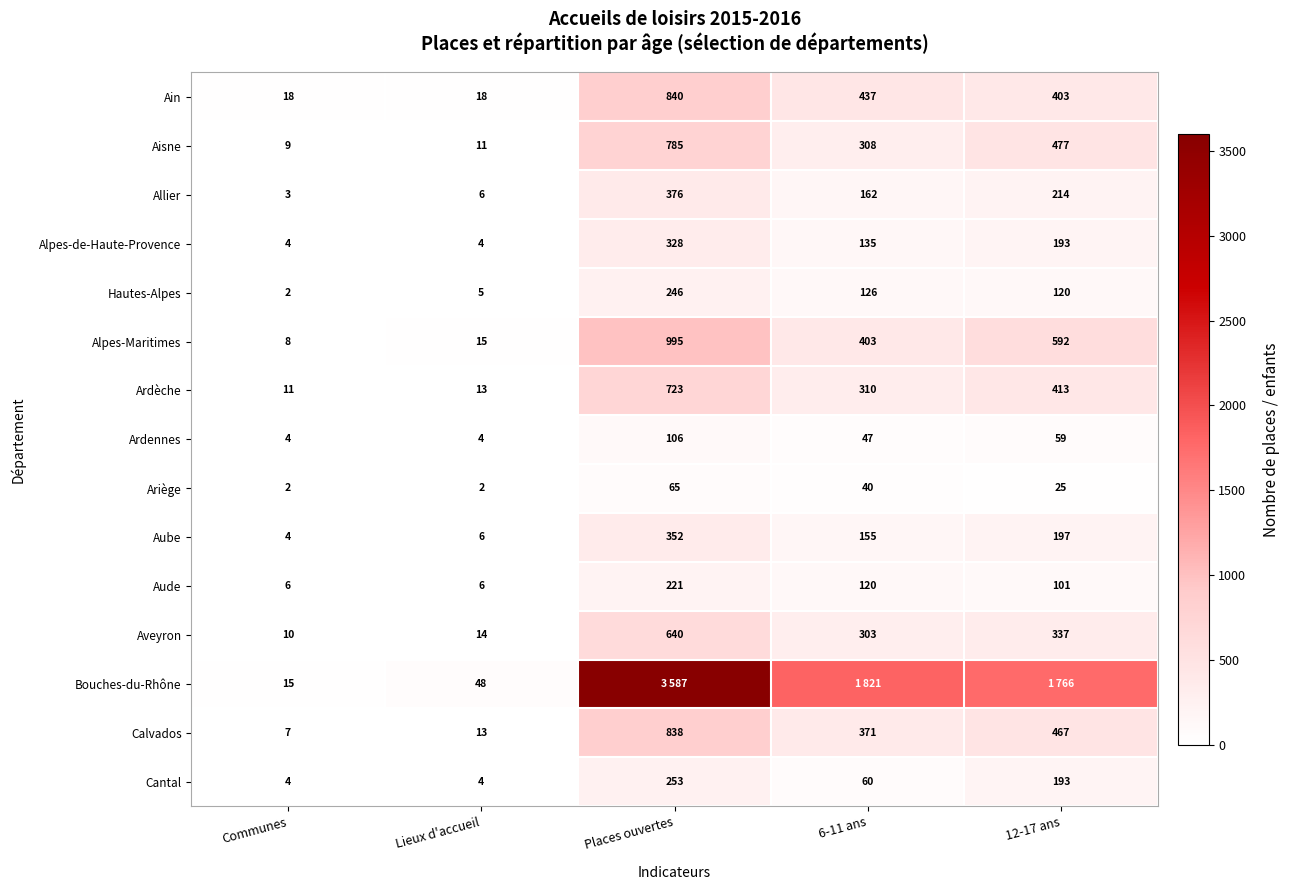

What is the average value of the Aveyron series?

261